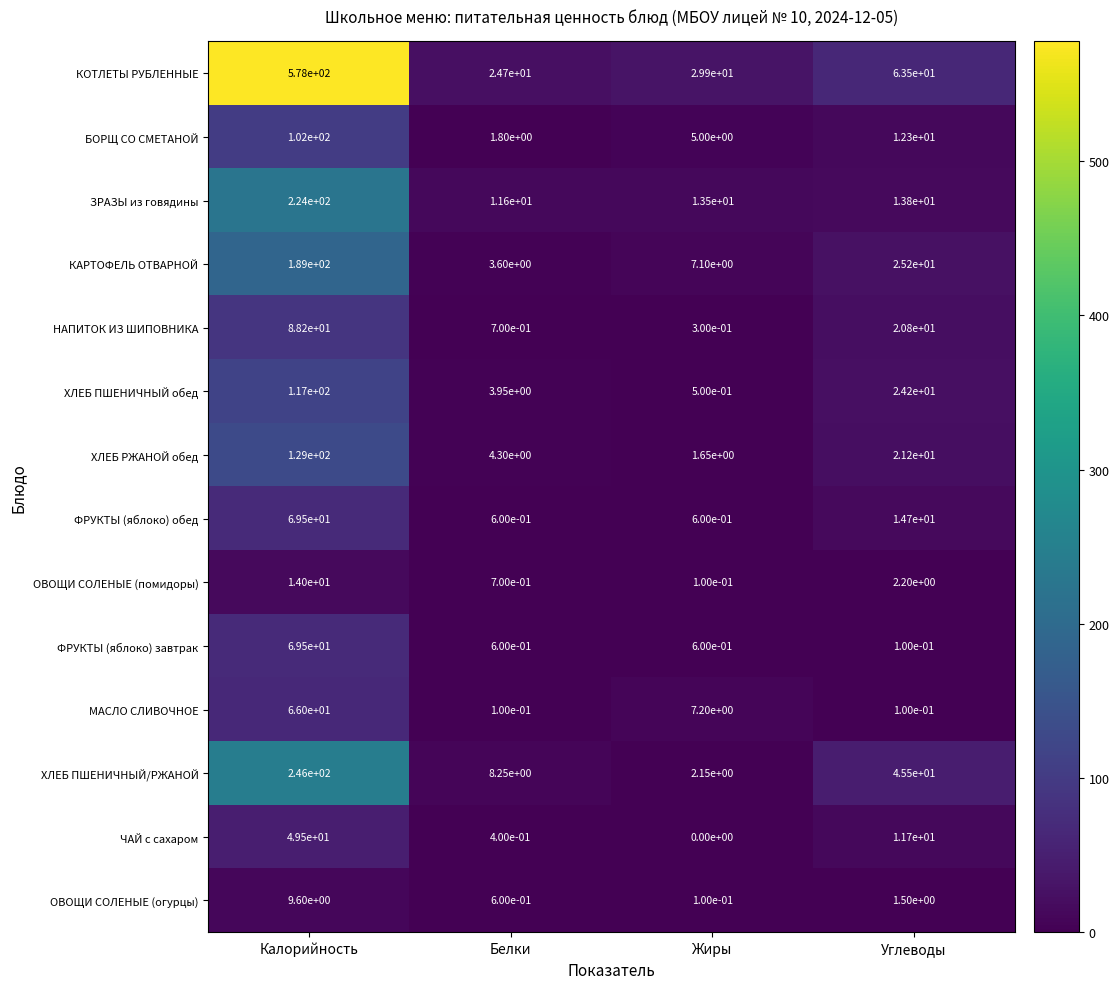

Which category has the lowest value in the ХЛЕБ ПШЕНИЧНЫЙ обед series?

Жиры